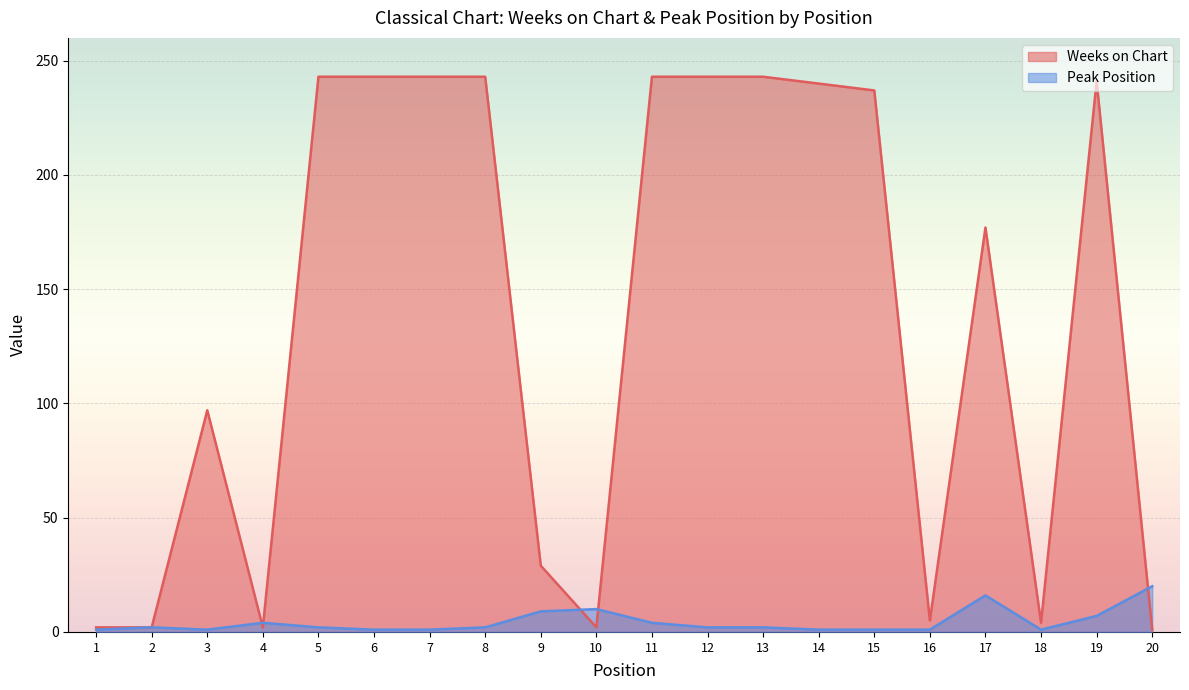

At which label does Weeks on Chart first exceed 237?

5